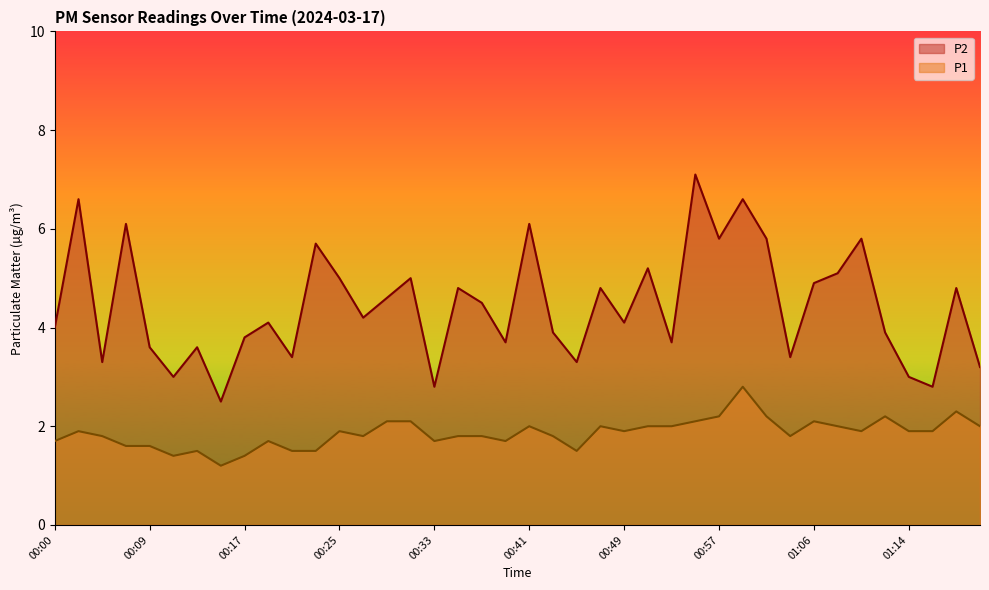

Is it true that P1 equals 2.4 at 00:33?

False